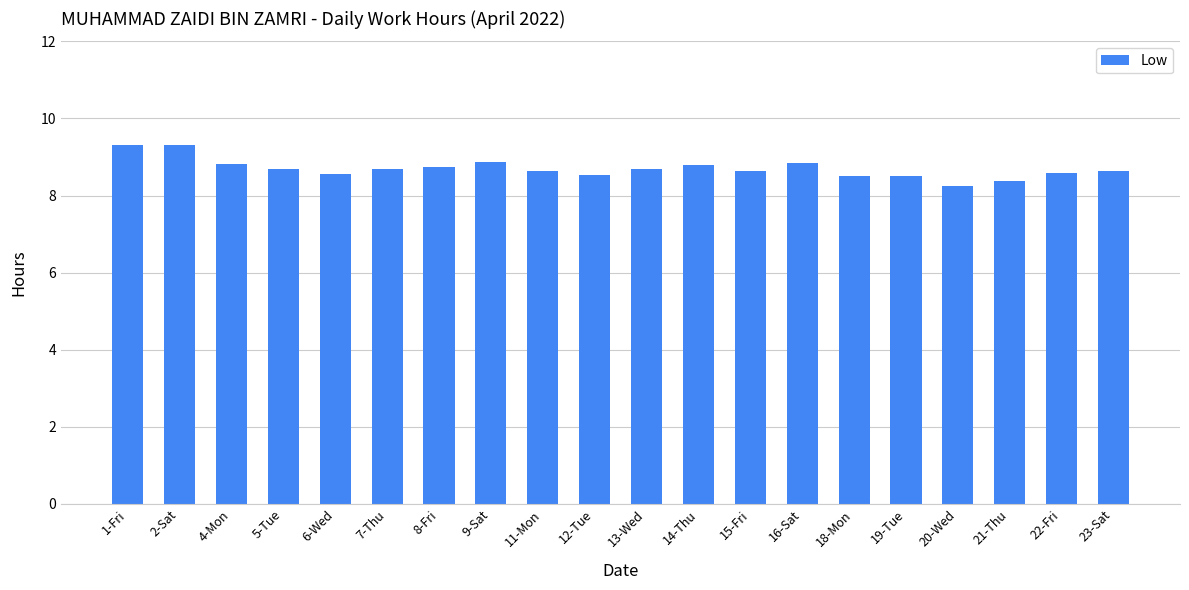

What is the minimum value shown in the chart?

8.3